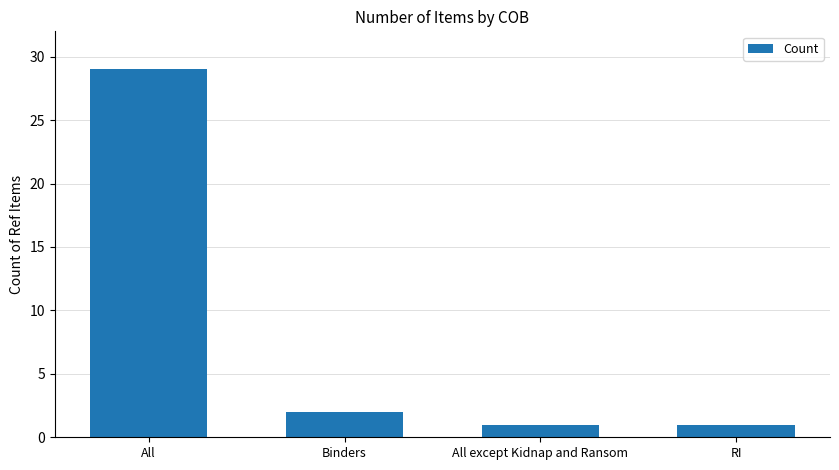

What is the sum of the values at All except Kidnap and Ransom and Binders?

3